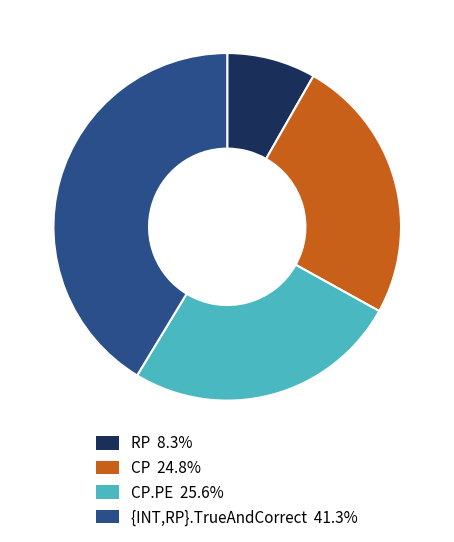

Is the sum of {INT,RP}.TrueAndCorrect 41.3% and RP 8.3% greater than half?

No